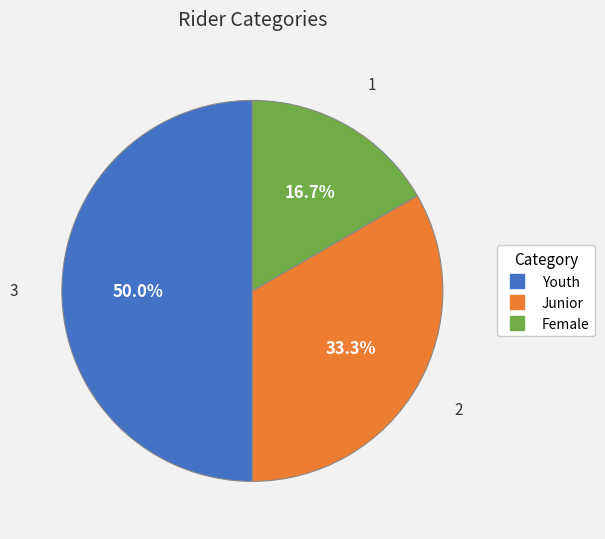

How many segments does this pie chart have?

3